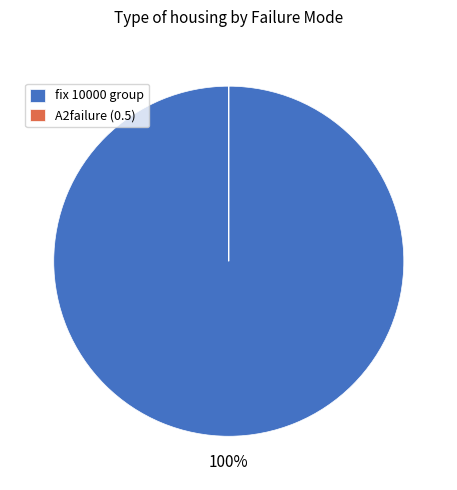

Is it true that fix 10000 group is 100% of the pie?

True